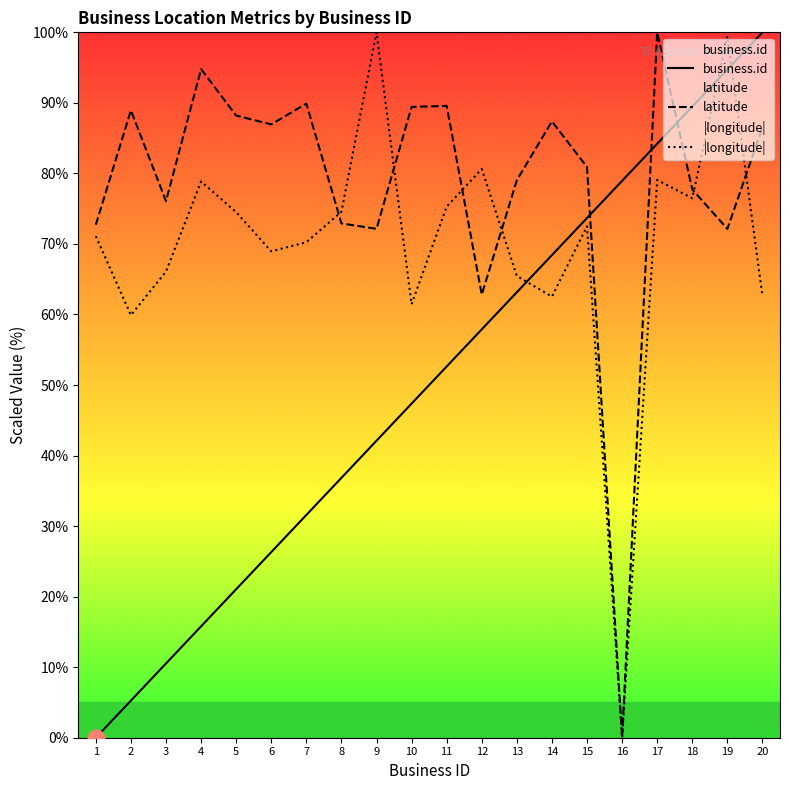

Which series ends up on top after the final intersection of business.id and |longitude|?

business.id